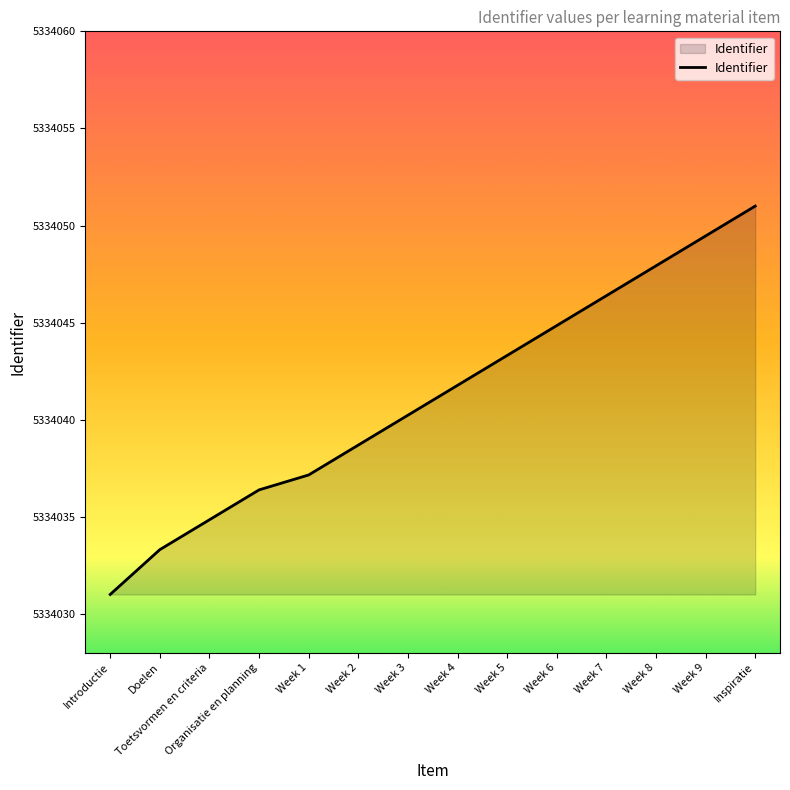

How many categories are shown in the chart?

14